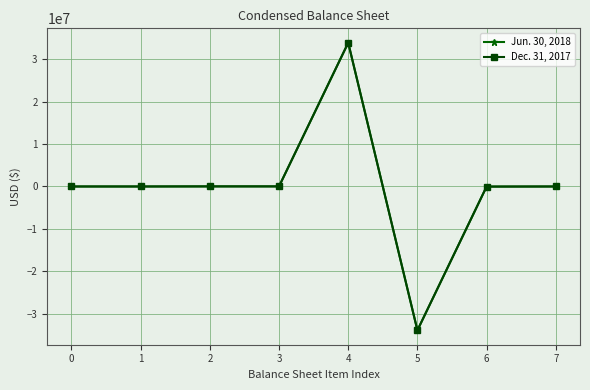

Is the value of Jun. 30, 2018 at 4 greater than the value of Dec. 31, 2017 at 0?

Yes